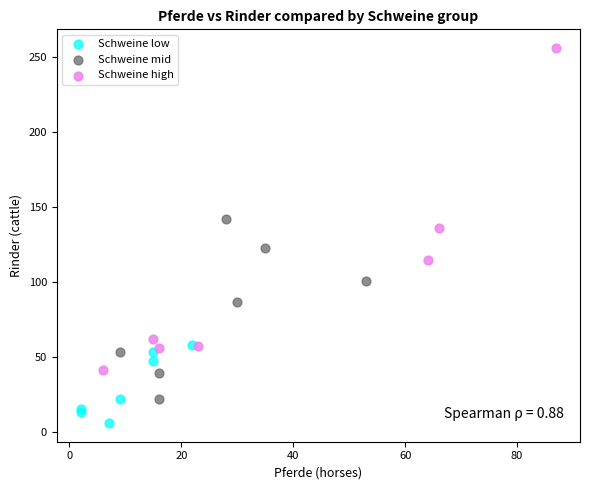

Which series reaches the maximum Y coordinate?

Schweine high